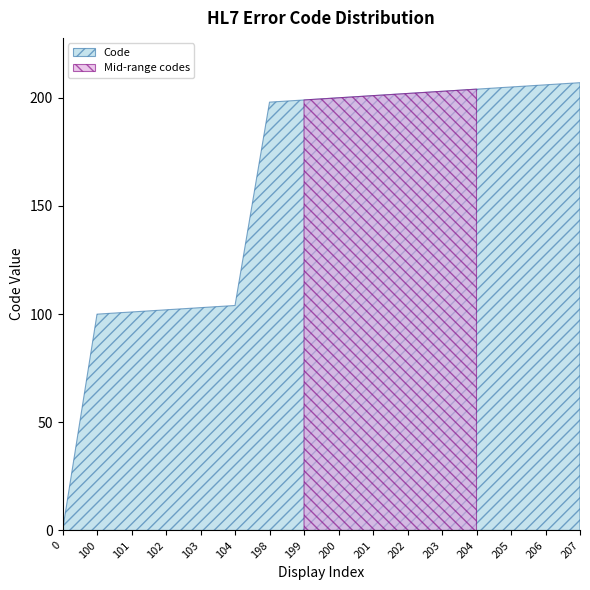

What is the difference between the maximum and minimum values?

207